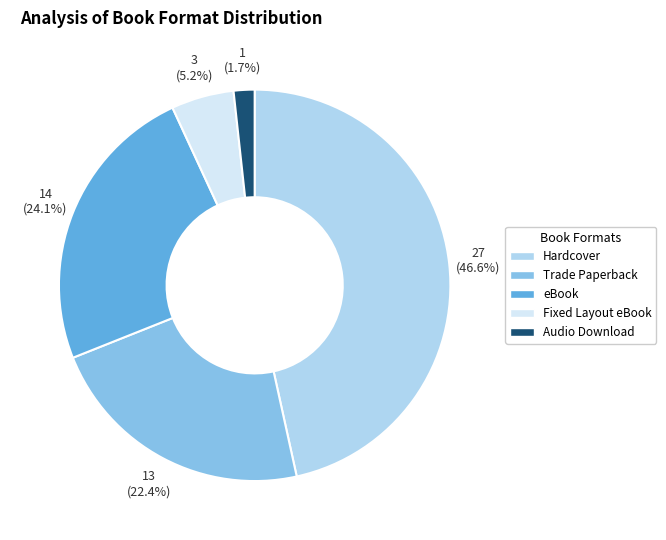

True or false: Fixed Layout eBook accounts for 1% of the total.

False